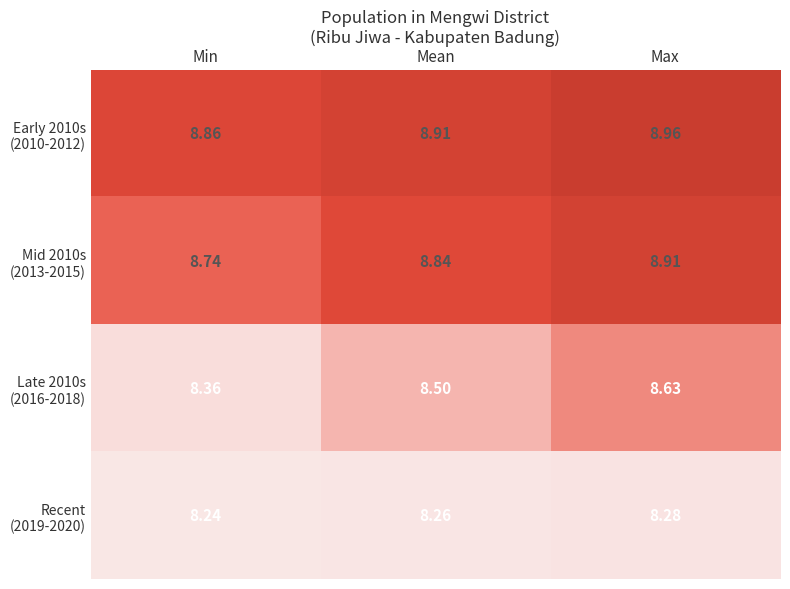

At which category is the sum across all series the highest?

Max